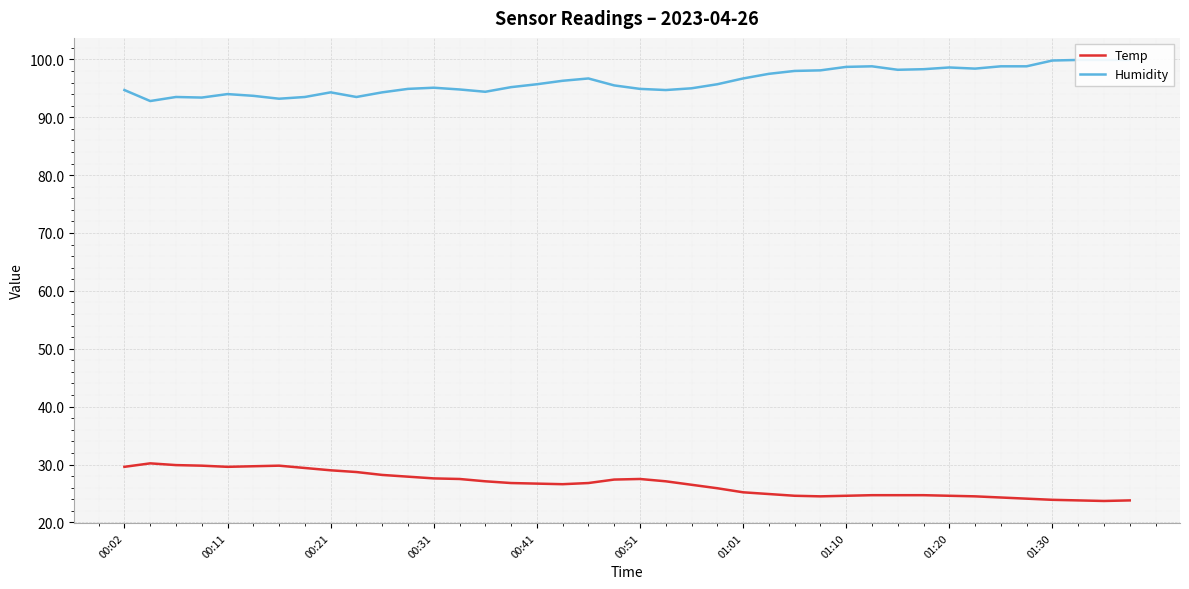

Is it true that Temp equals 10.2 at 01:10?

False